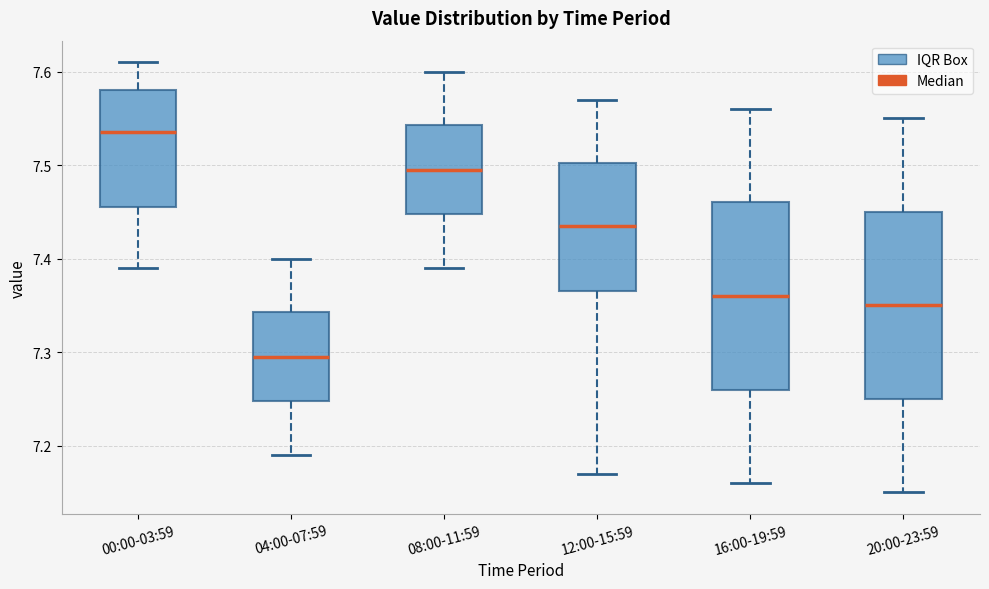

Reading left to right, transcribe this box plot: for each box, give where its median line is, the range the box spans, and where its two whiskers end, as read against the y-axis. The values are not printed on the chart, so give them approximately, as read against the axis.

00:00-03:59: median 7.54, box 7.46 to 7.58, whiskers 7.39 to 7.61
04:00-07:59: median 7.30, box 7.25 to 7.34, whiskers 7.19 to 7.40
08:00-11:59: median 7.50, box 7.45 to 7.54, whiskers 7.39 to 7.60
12:00-15:59: median 7.44, box 7.37 to 7.50, whiskers 7.17 to 7.57
16:00-19:59: median 7.36, box 7.26 to 7.46, whiskers 7.16 to 7.56
20:00-23:59: median 7.35, box 7.25 to 7.45, whiskers 7.15 to 7.55